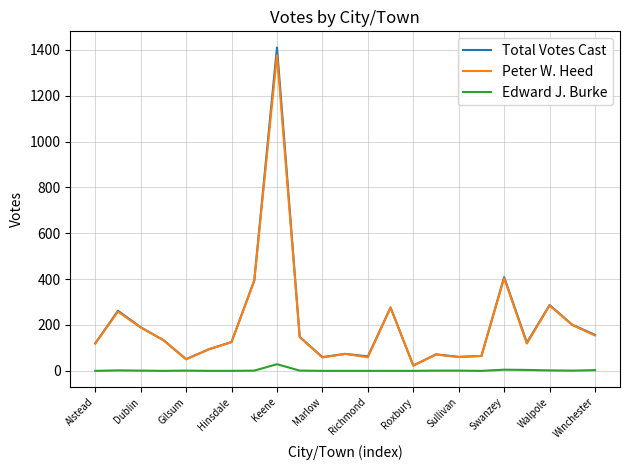

Which series has the largest range (max minus min)?

Total Votes Cast